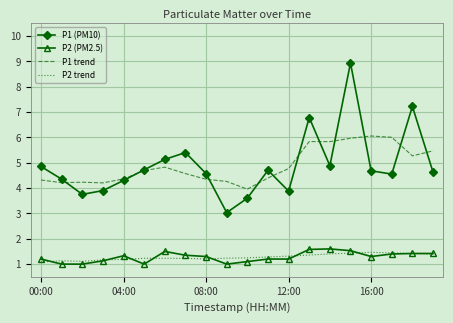

True or false: P1 trend and P2 (PM2.5) cross at least once.

False